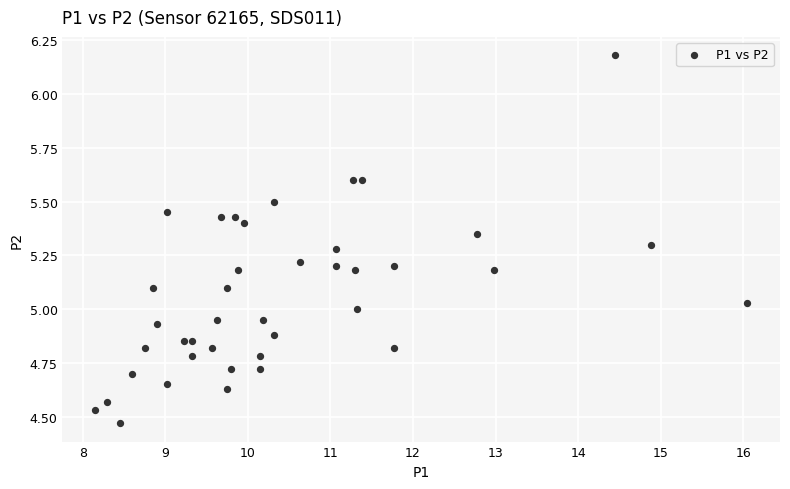

What is the range of X values (max minus min)?

7.9